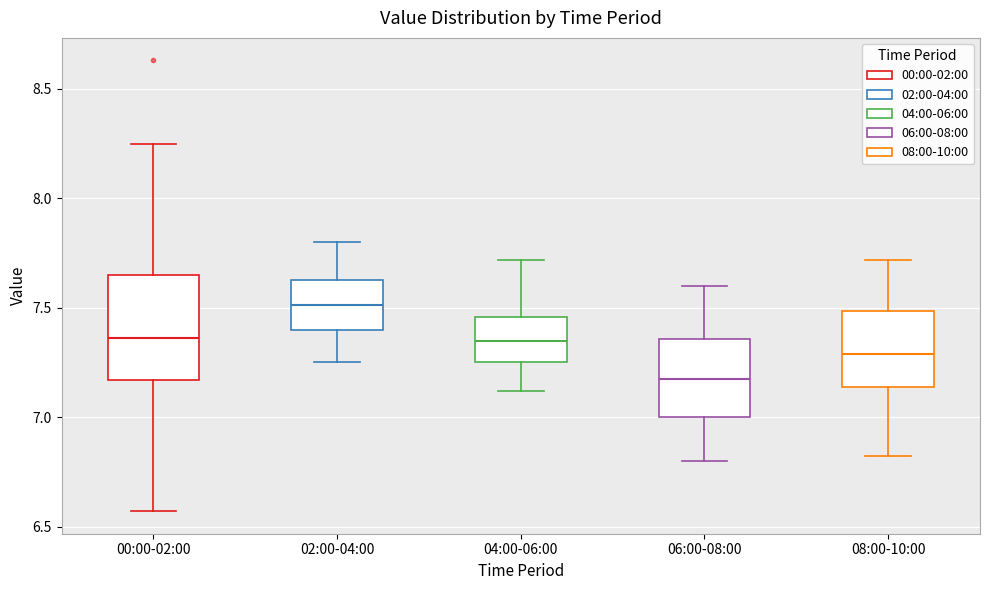

Which box has the lowest median line?

06:00-08:00